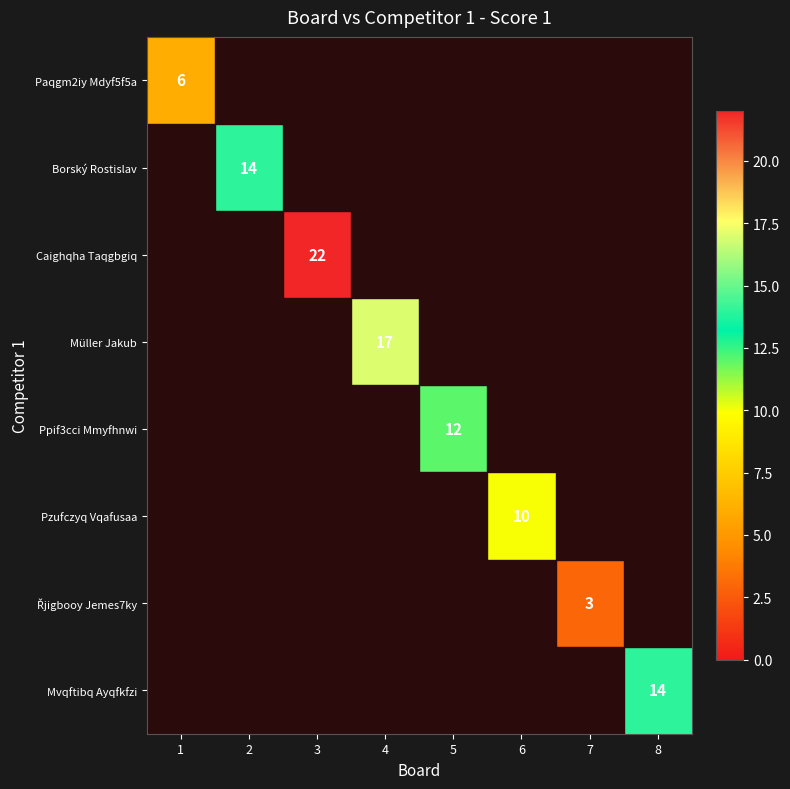

Is it true that Mvqftibq Ayqfkfzi equals 14 at 8?

True